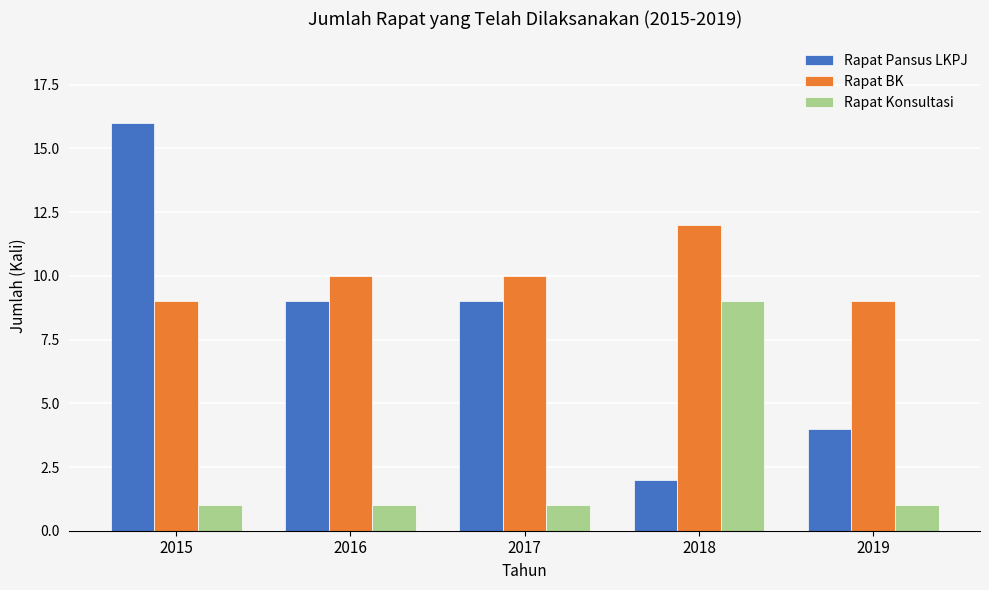

Count the Rapat Konsultasi values in the range 1 to 2.

4